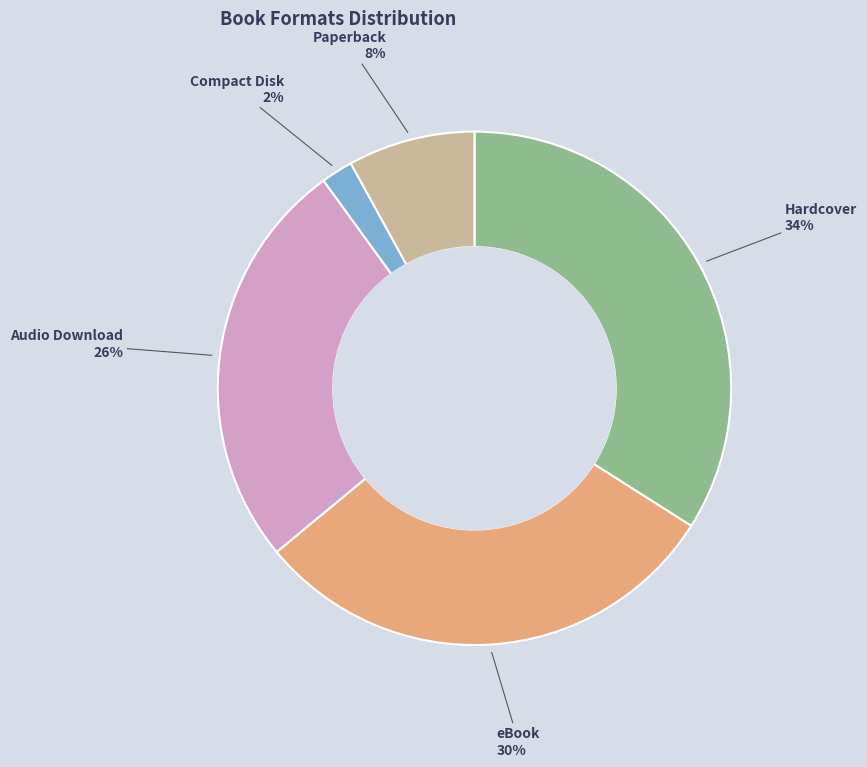

How many slices are in this pie chart?

5